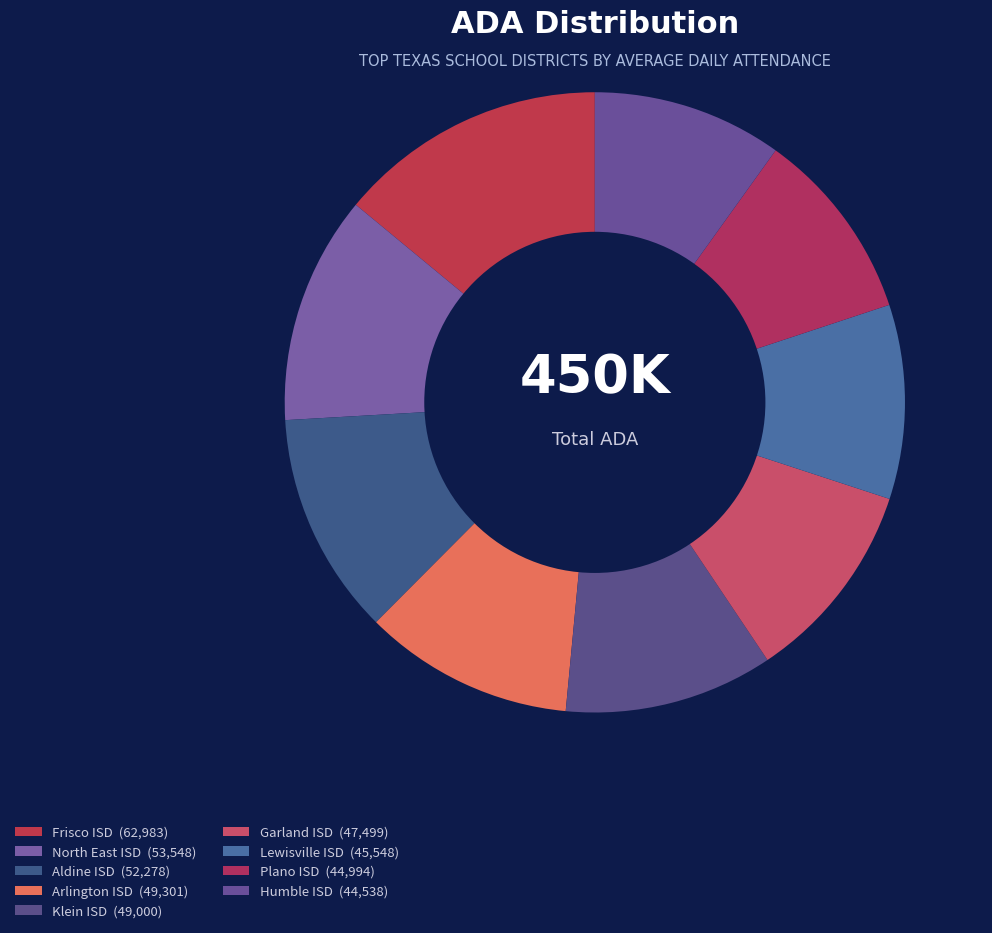

To the nearest percent, what is the difference between the largest and smallest slice percentages?

4%